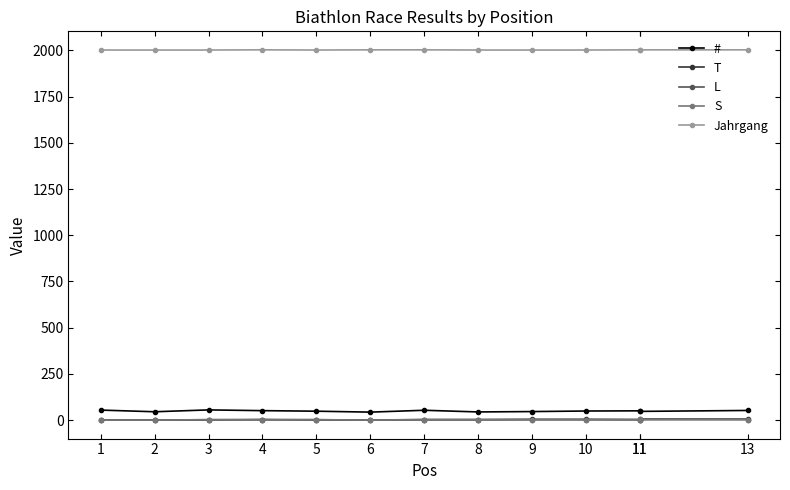

True or false: # has a value of 47 at 11.

True